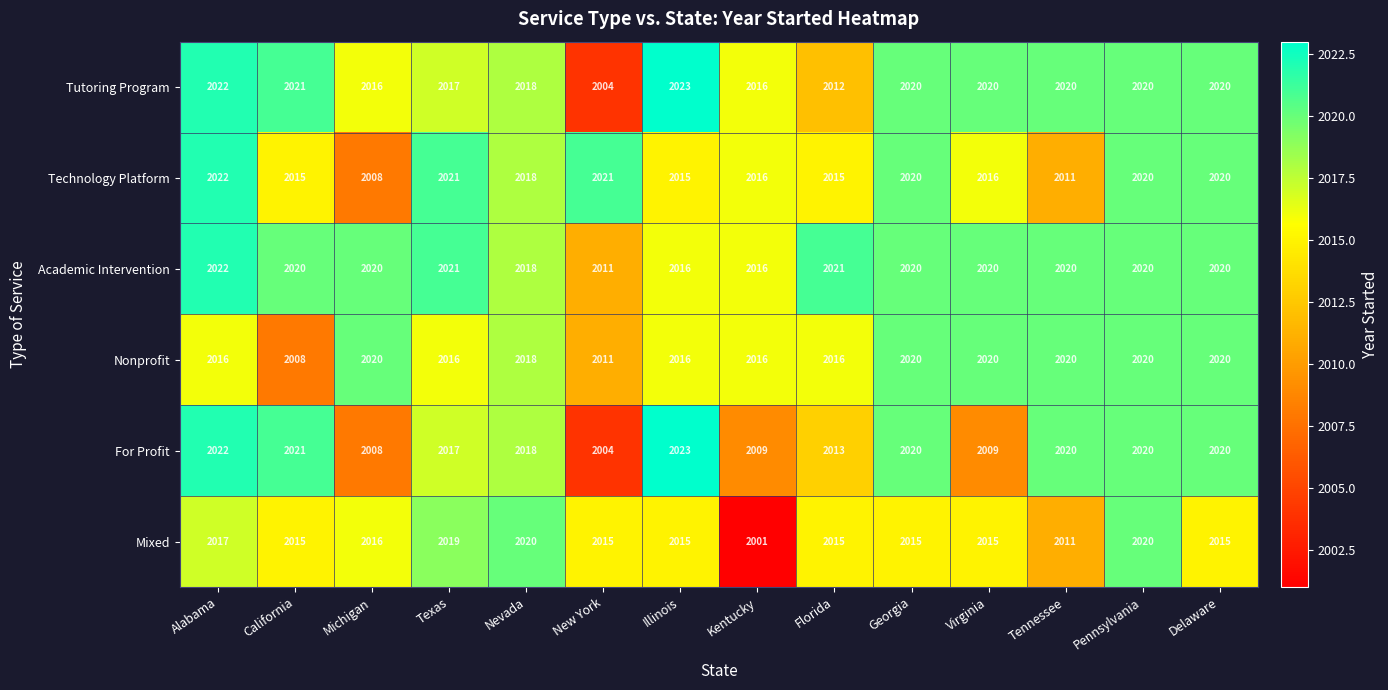

The Tutoring Program series shows 3063 at Virginia. True or false?

False